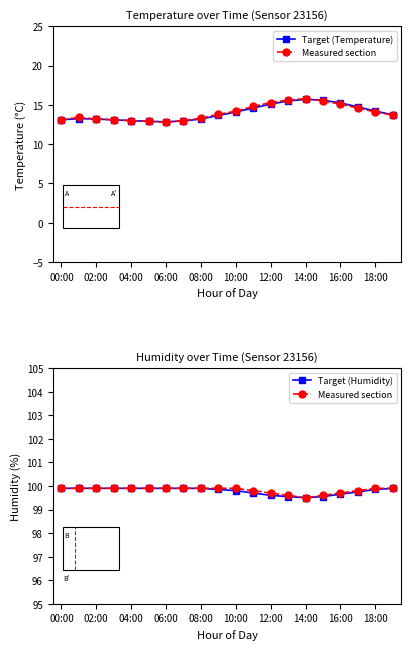

Is this an area chart (filled region under the line)?

No